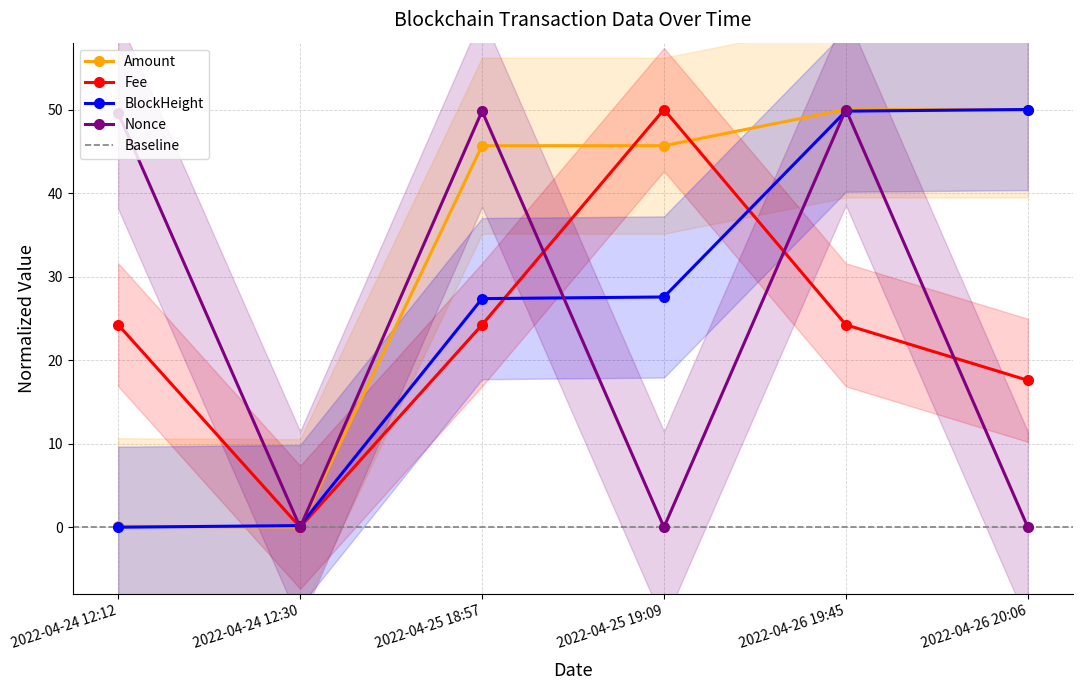

What is the maximum value shown in the chart?

50.0